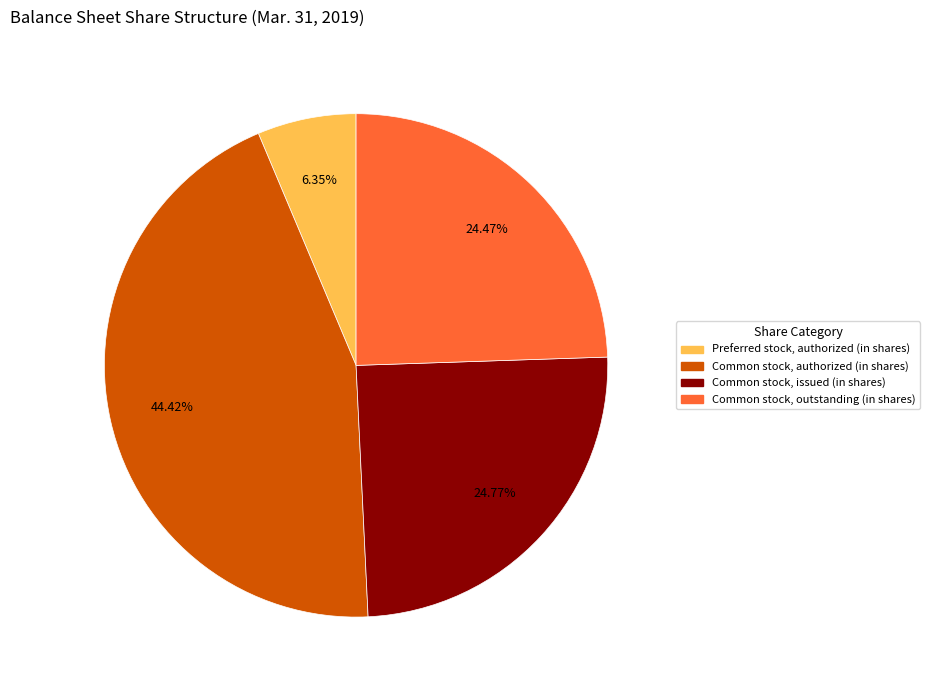

Rank the categories by value from highest to lowest.

Common stock, authorized (in shares), Common stock, issued (in shares), Common stock, outstanding (in shares), Preferred stock, authorized (in shares)